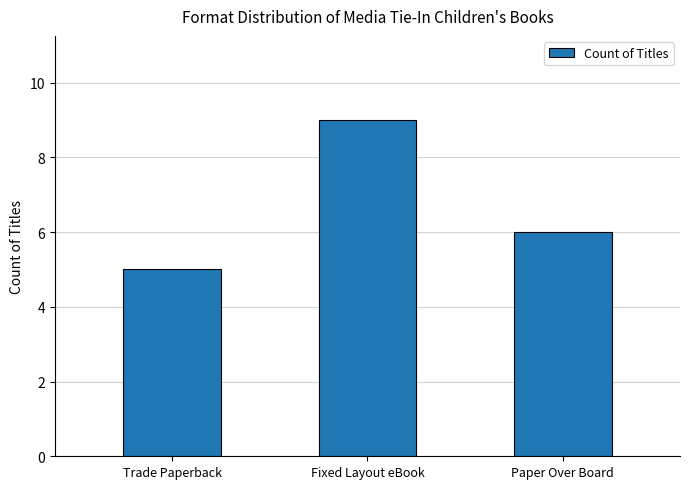

What is the label of the 1st bar from the right?

Paper Over Board